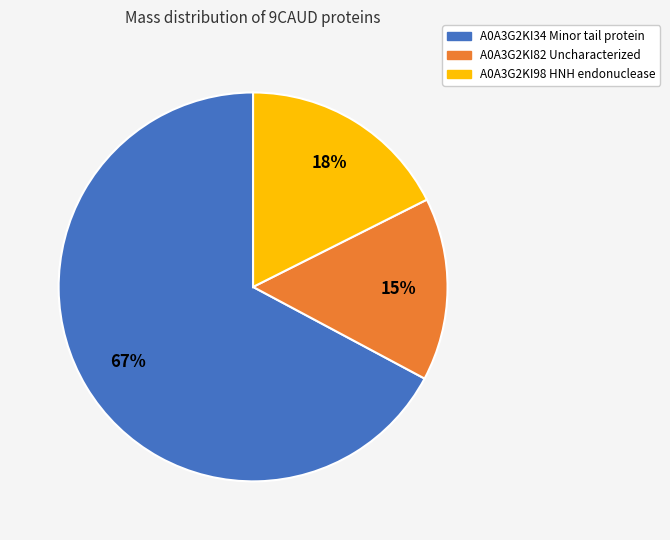

Rank the categories by value from highest to lowest.

A0A3G2KI34 Minor tail protein, A0A3G2KI98 HNH endonuclease, A0A3G2KI82 Uncharacterized